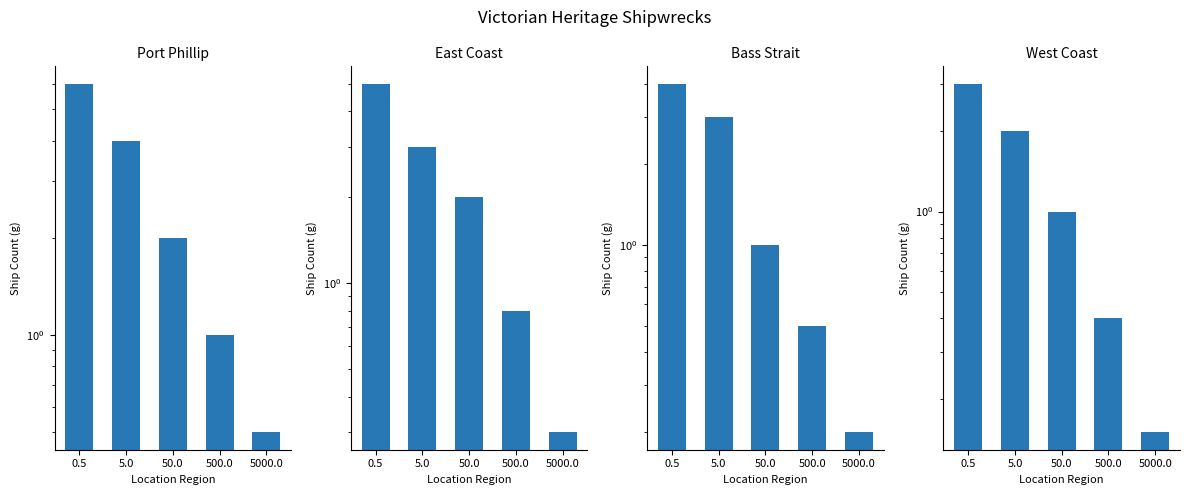

What value does the Port Phillip series have at 0.5?

6.0